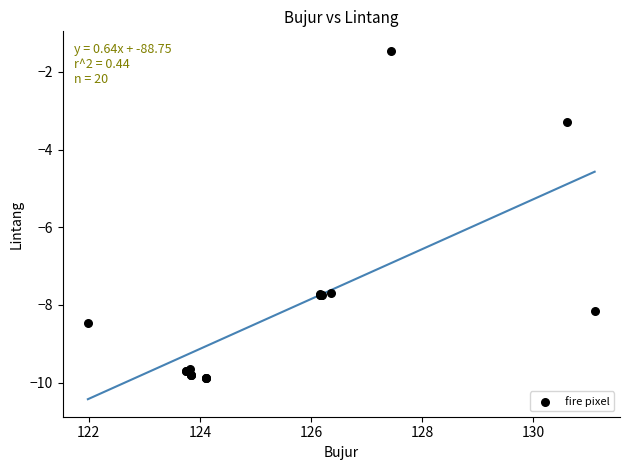

What Y value in the scatter plot is closest to -5?

-3.3